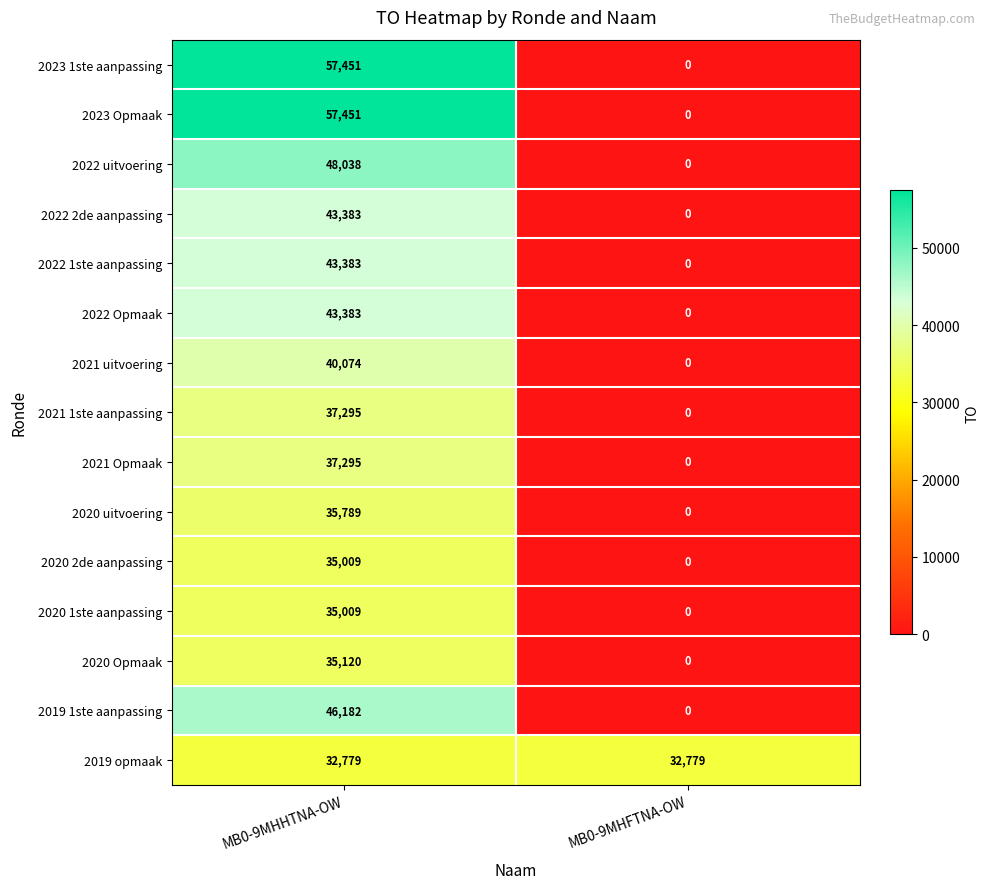

How many values in 2020 uitvoering are above zero?

1